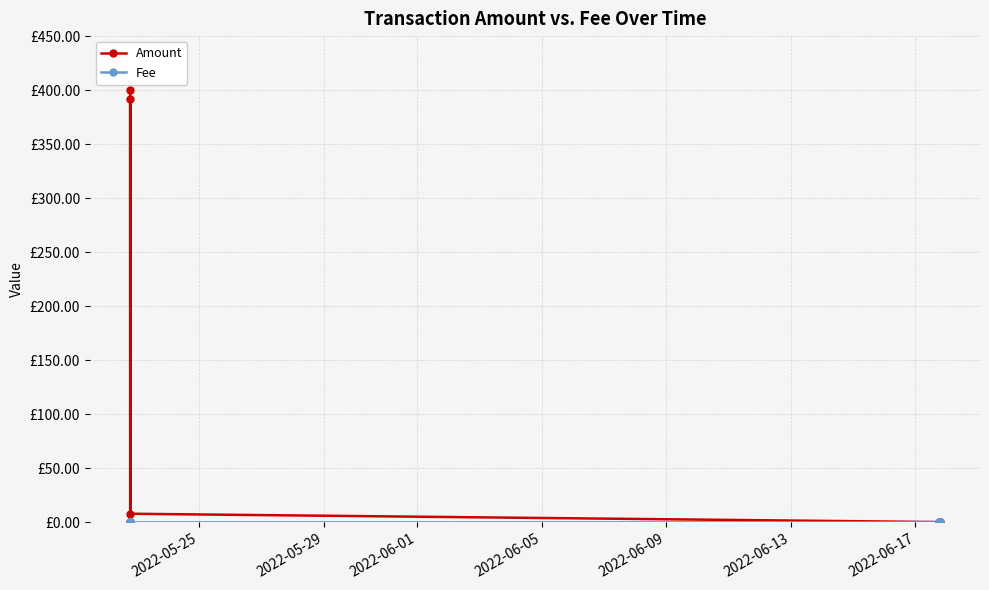

Which series has the largest total across all categories?

Amount